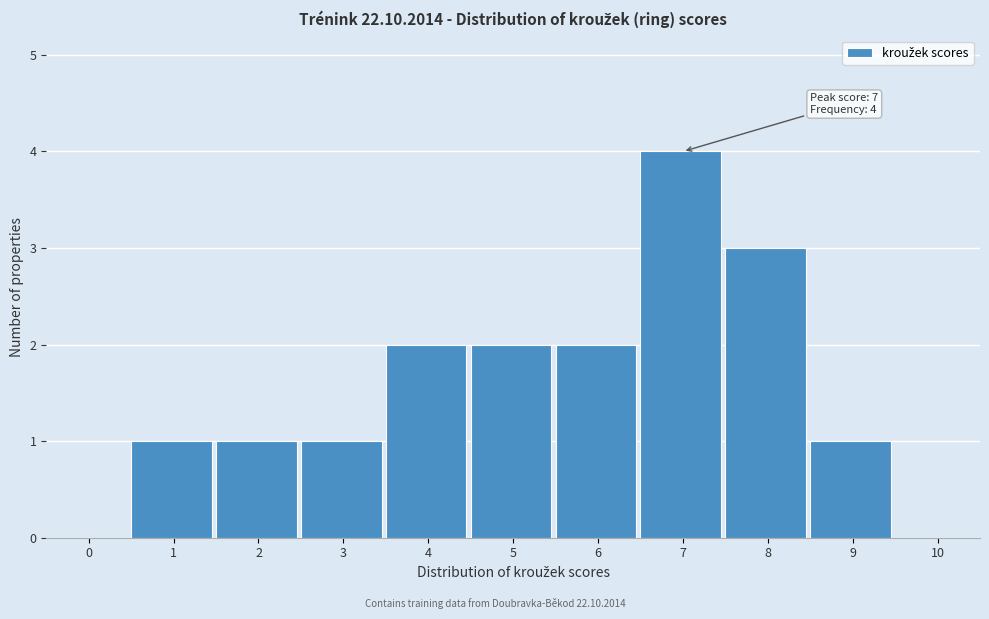

Reading left to right, extract all data points from this chart.

0=0	1=1	2=1	3=1	4=2	5=2	6=2	7=4	8=3	9=1	10=0